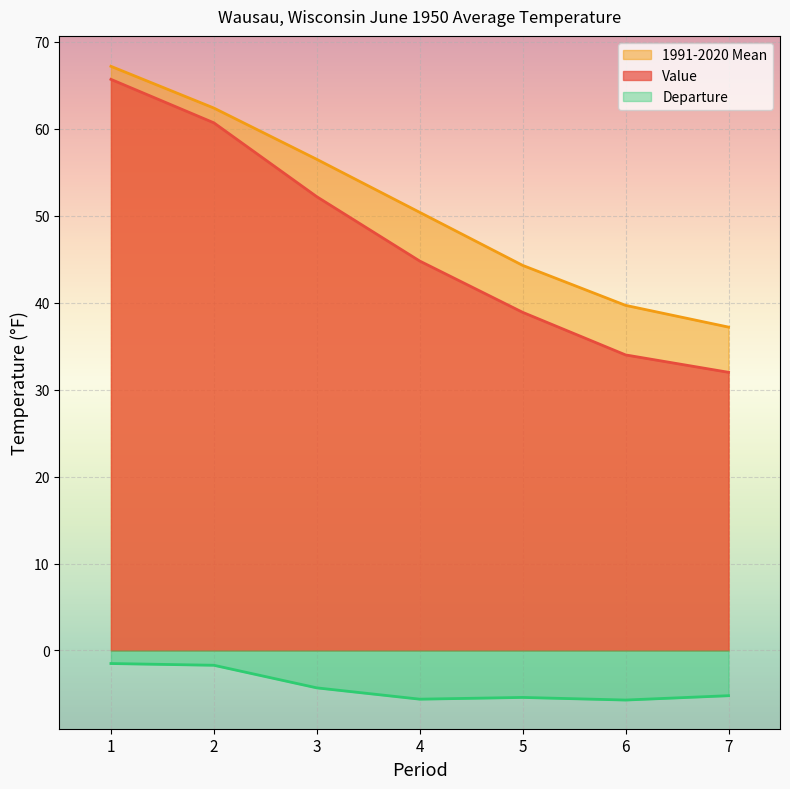

Does the chart display data point markers on the line(s)?

No